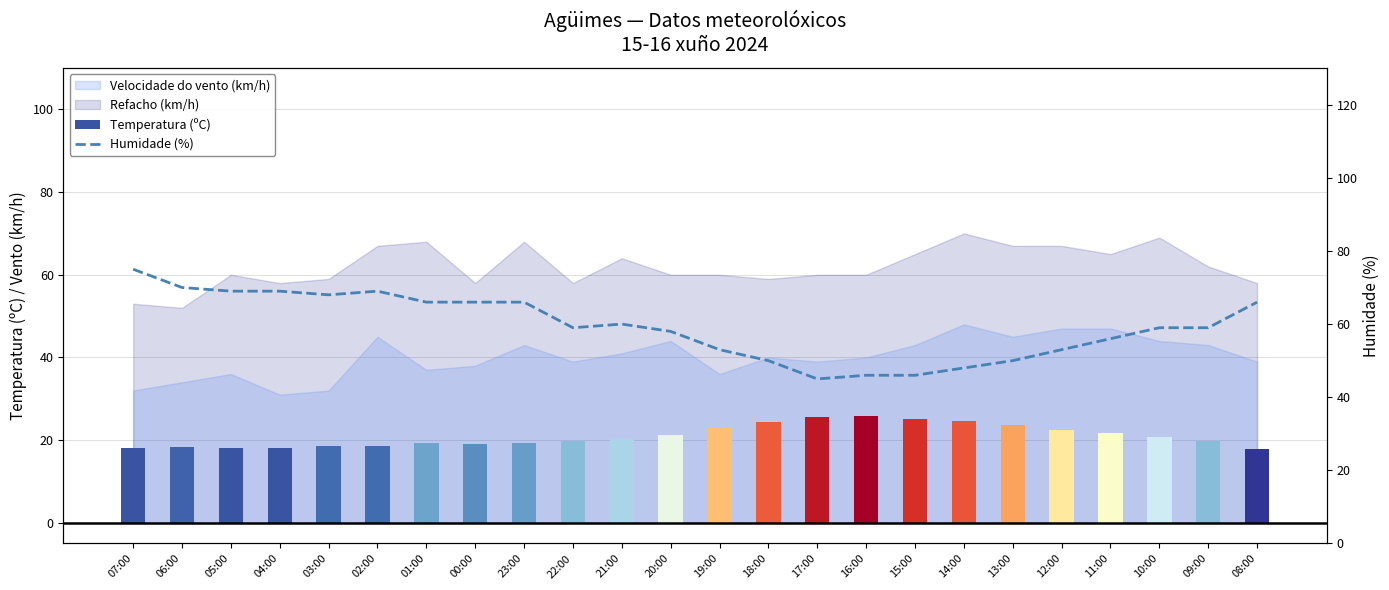

What position from the right is 06:00?

23